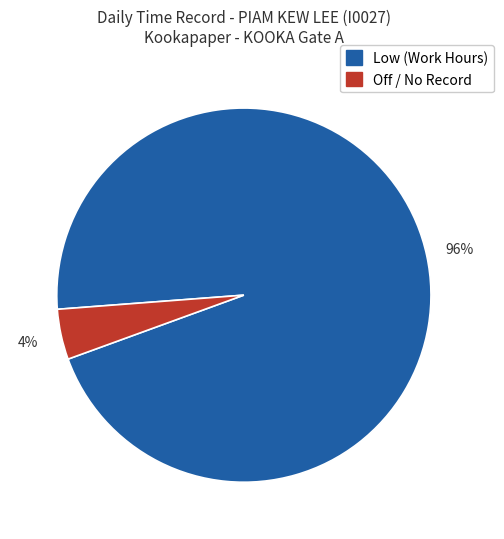

Does any single category account for the majority?

Yes